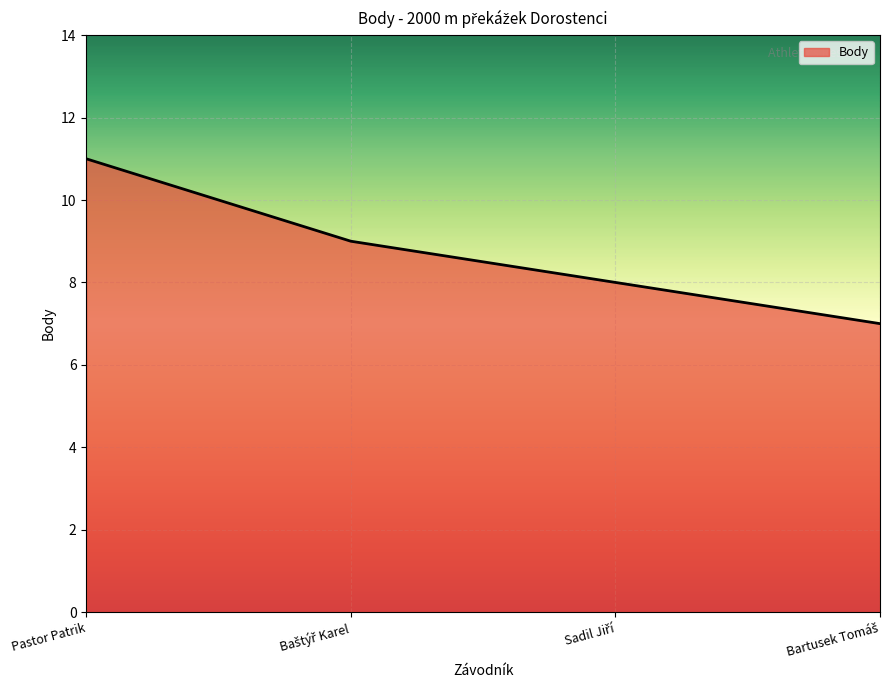

True or false: the data shows 11 at Pastor Patrik.

True